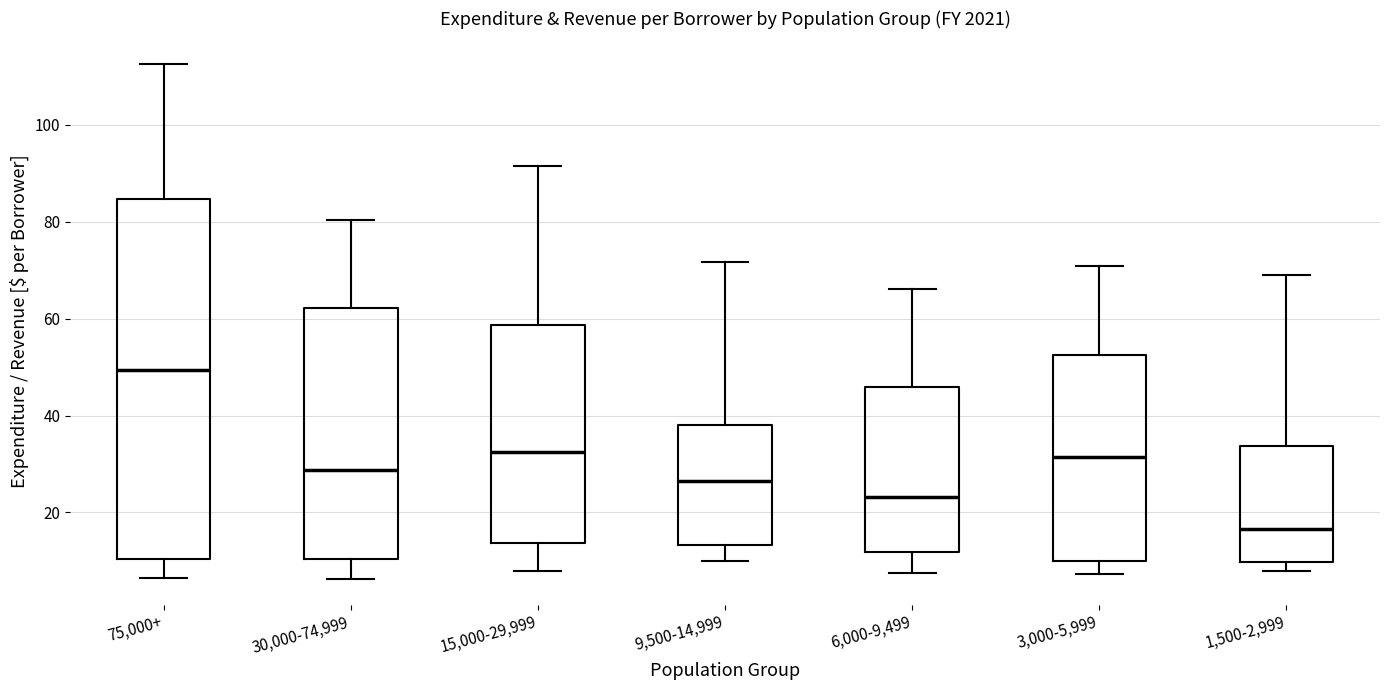

Where does the upper whisker of the box for 3,000-5,999 end on the y-axis? The values are not printed on the chart, so give them approximately, as read against the axis.

70